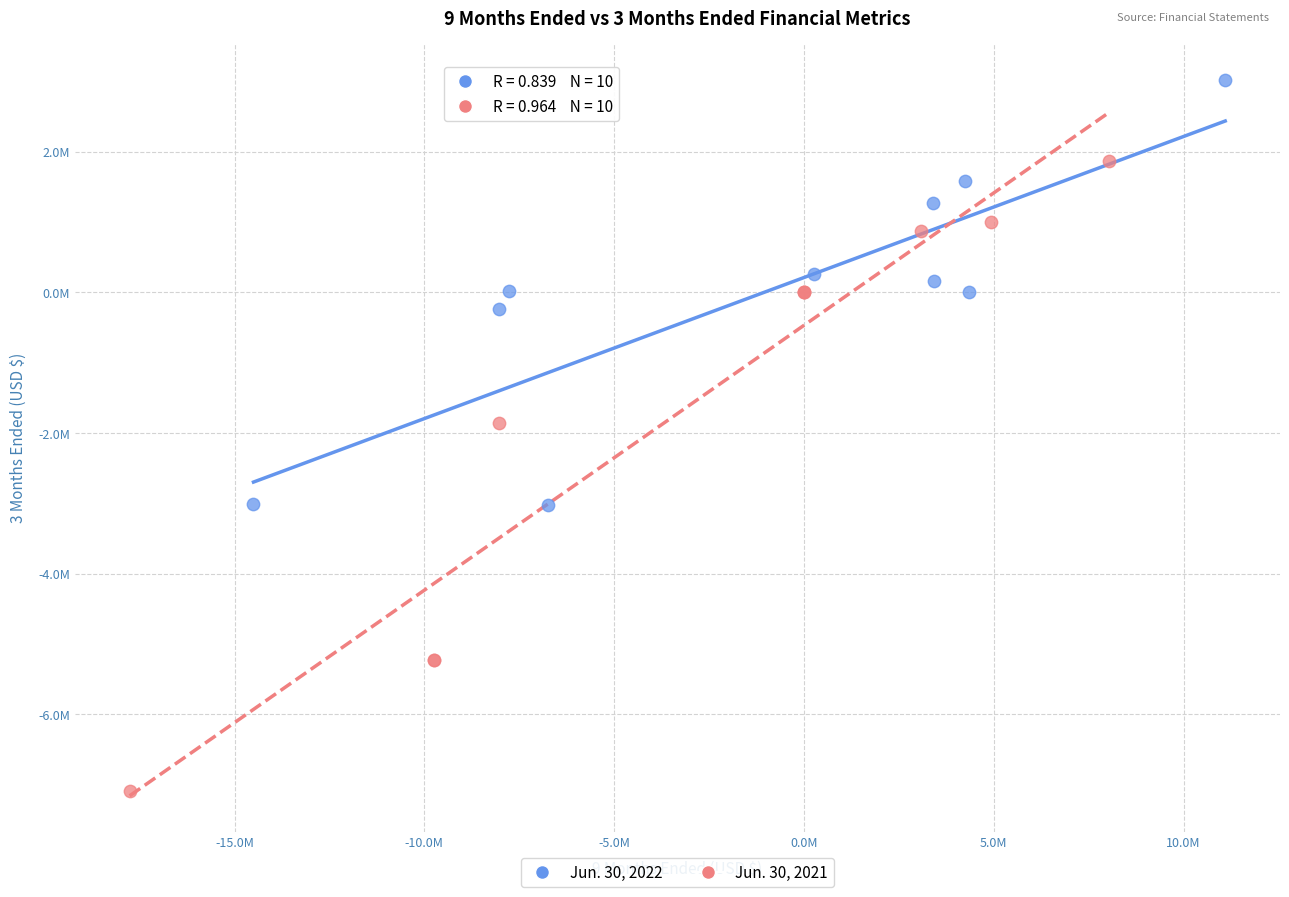

Which series reaches the minimum Y coordinate?

Jun. 30, 2021